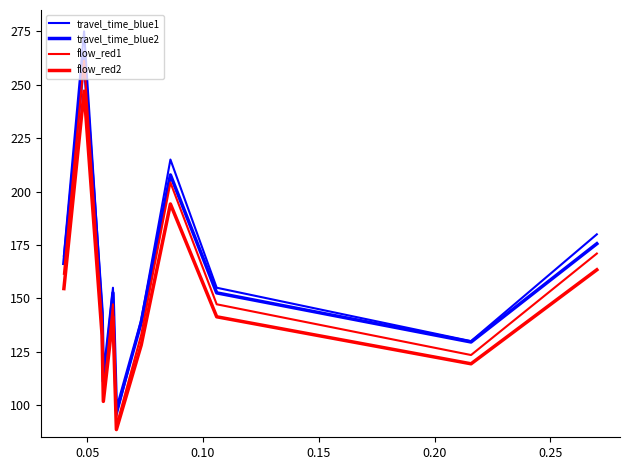

Which series has the widest spread of values?

travel_time_blue1